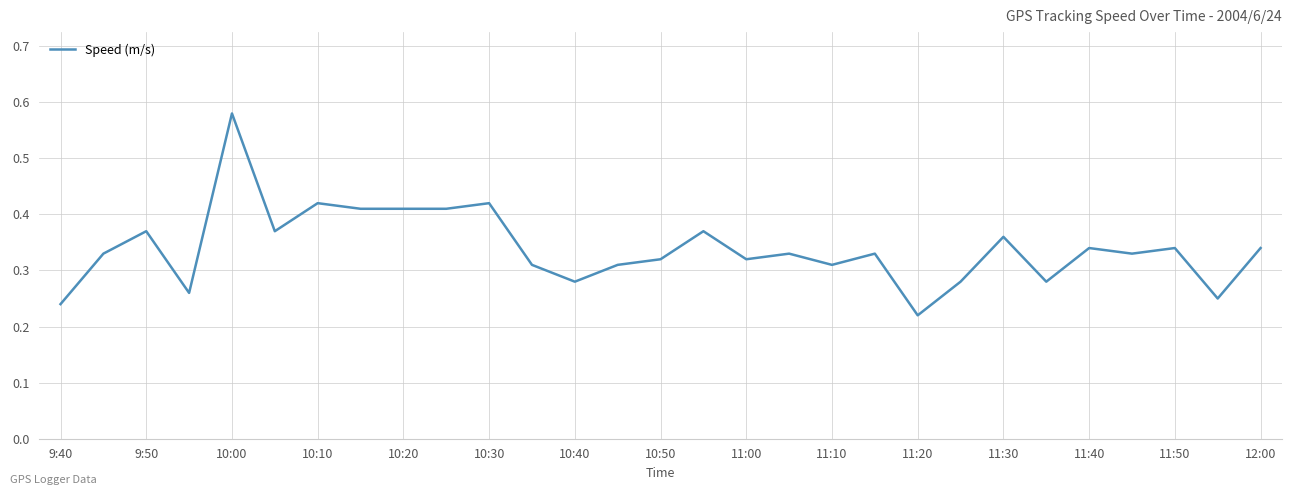

Reading right to left, list all the values displayed in this chart.

0.3	0.2	0.3	0.3	0.3	0.3	0.4	0.3	0.2	0.3	0.3	0.3	0.3	0.4	0.3	0.3	0.3	0.3	0.4	0.4	0.4	0.4	0.4	0.4	0.6	0.3	0.4	0.3	0.2